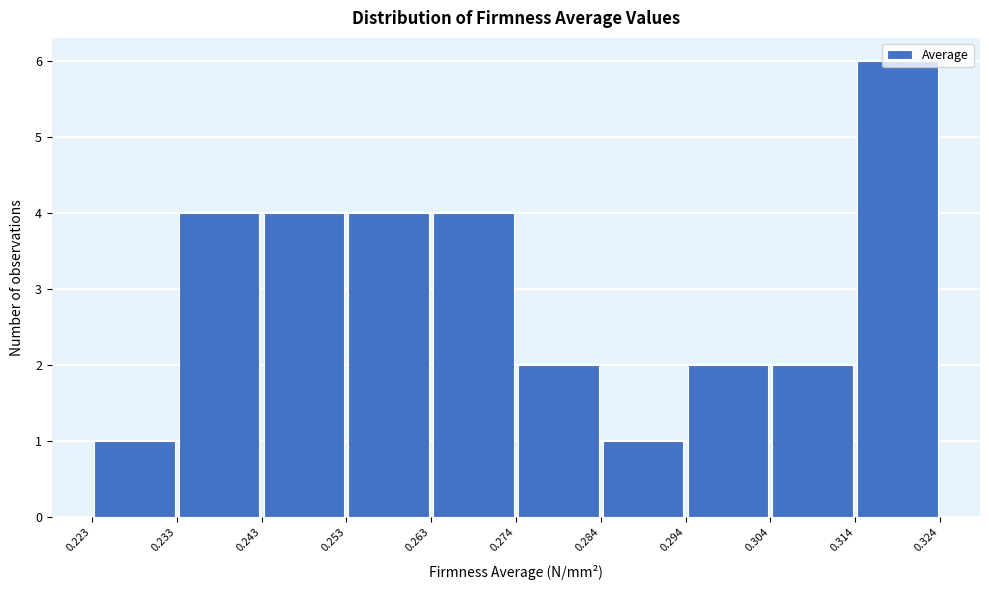

Reading left to right, transcribe this chart: for each bar, give the range it covers on the x-axis and its height. The values are not printed on the chart, so give them approximately, as read against the axis.

0.223 to 0.233: 1
0.233 to 0.243: 4
0.243 to 0.253: 4
0.253 to 0.263: 4
0.263 to 0.274: 4
0.274 to 0.284: 2
0.284 to 0.294: 1
0.294 to 0.304: 2
0.304 to 0.314: 2
0.314 to 0.324: 6